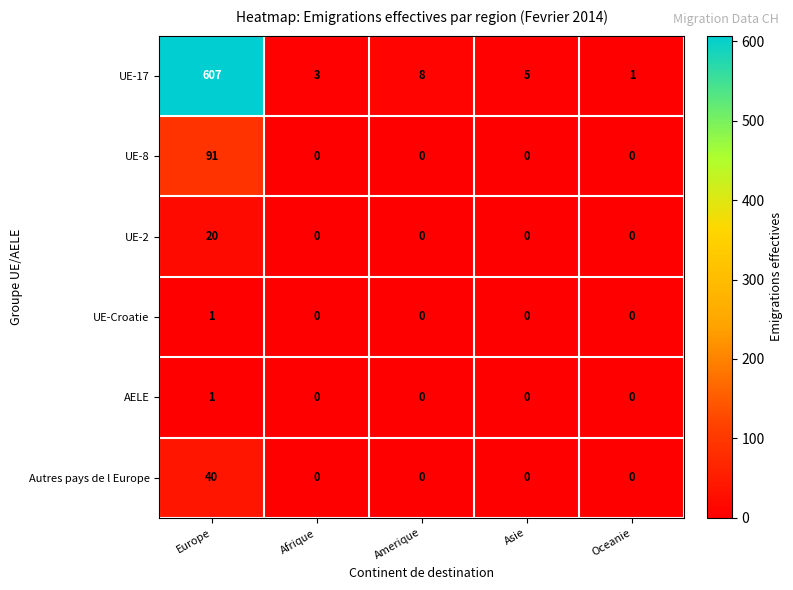

Count the number of data series in this chart.

6